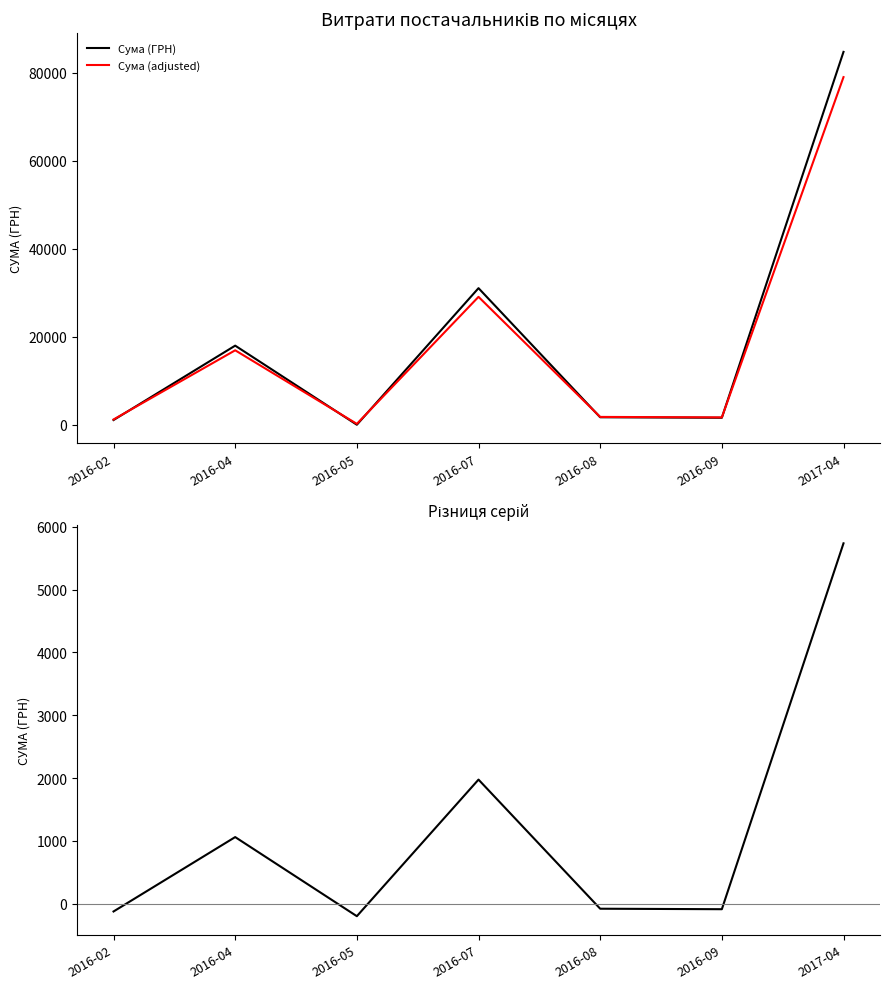

At how many categories does at least one series exceed 43637?

1